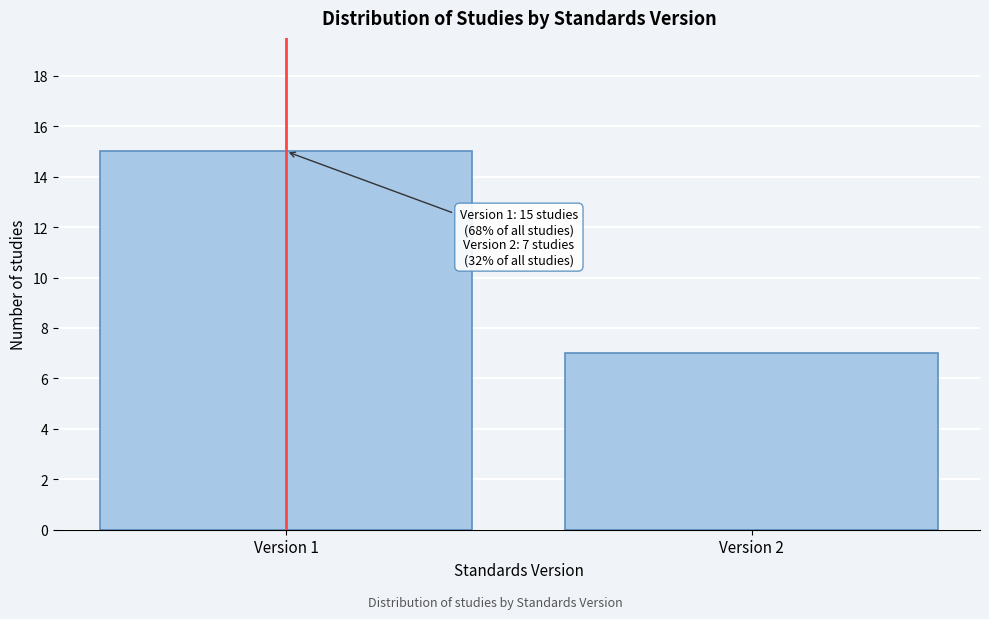

Reading left to right, list all the values displayed in this chart.

15	7